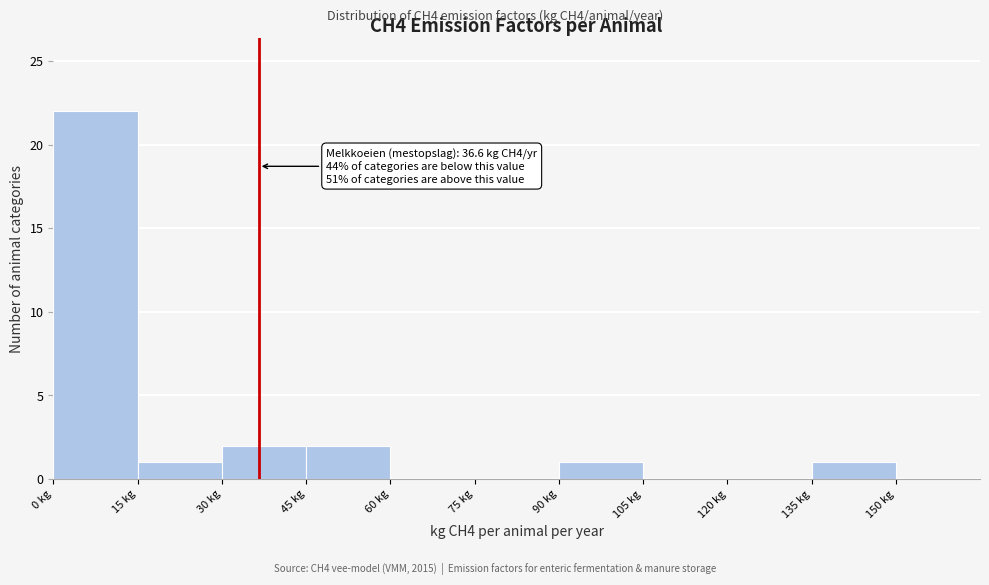

Which range on the x-axis has the tallest bar?

0 to 15